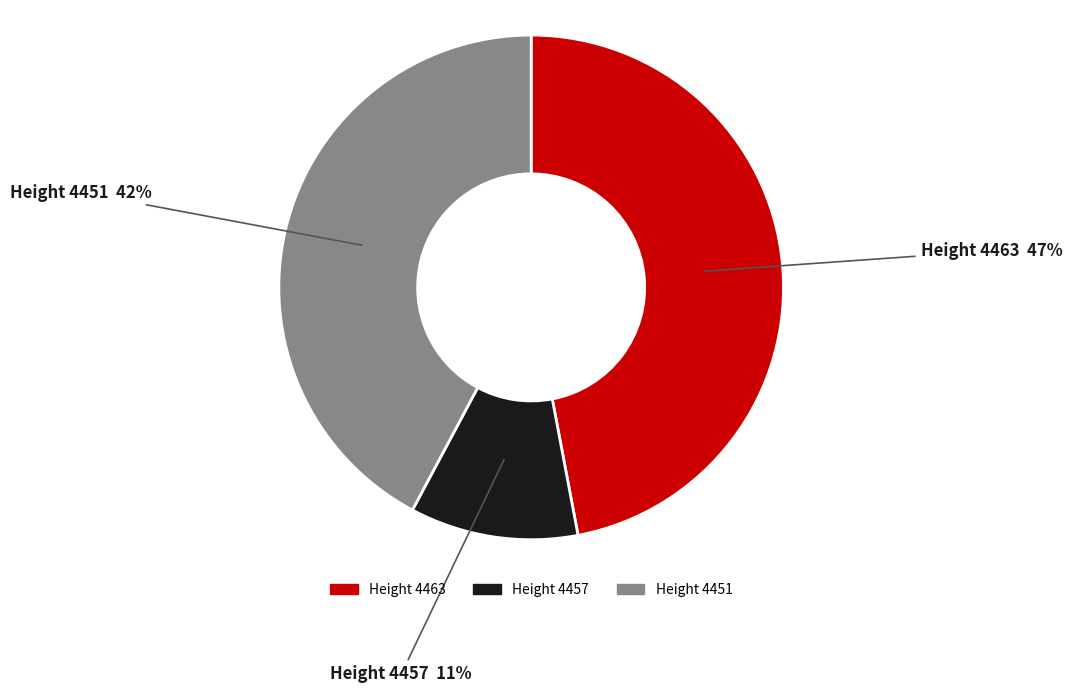

What percentage is the Height 4457 slice, to the nearest percent?

11%